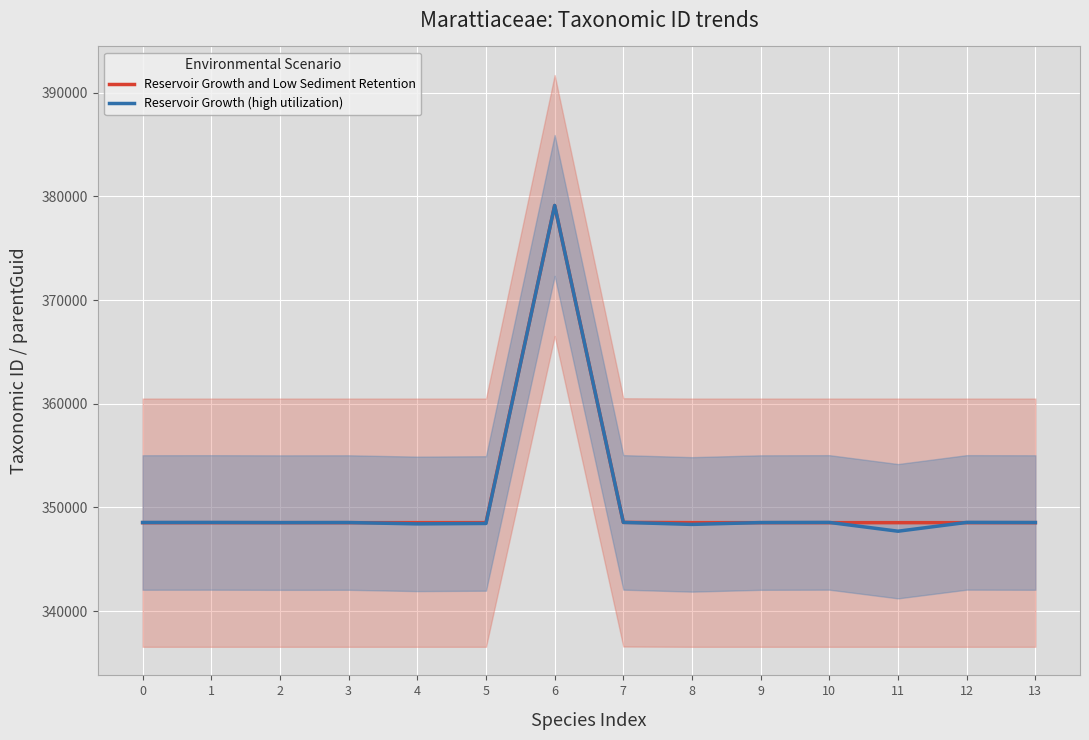

What is the value of the Reservoir Growth and Low Sediment Retention point at the 2nd from the left?

348530